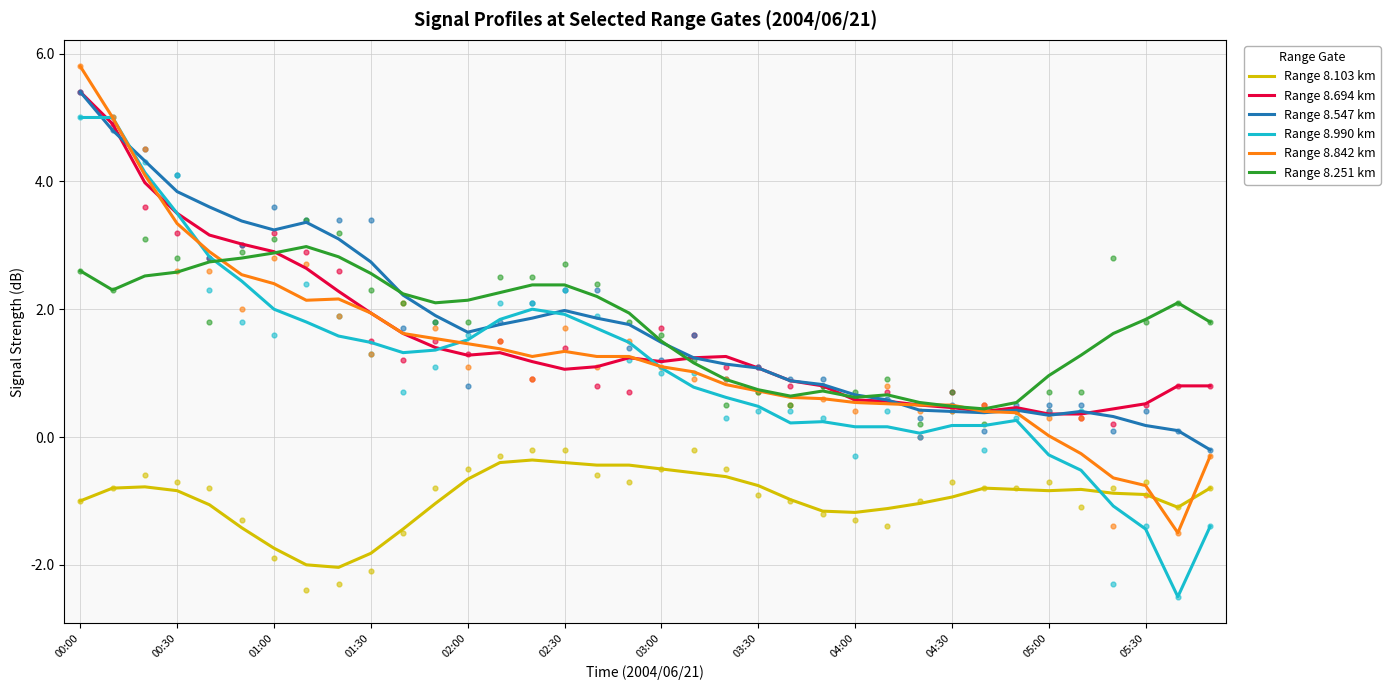

At which category is the sum across all series the highest?

00:00